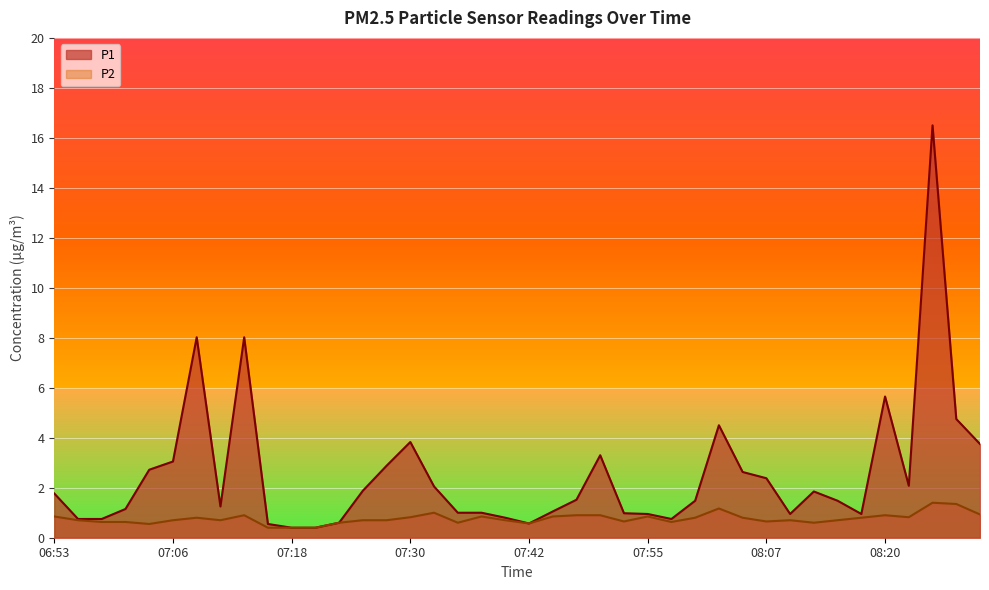

At which category does P1 reach its first local valley?

07:10